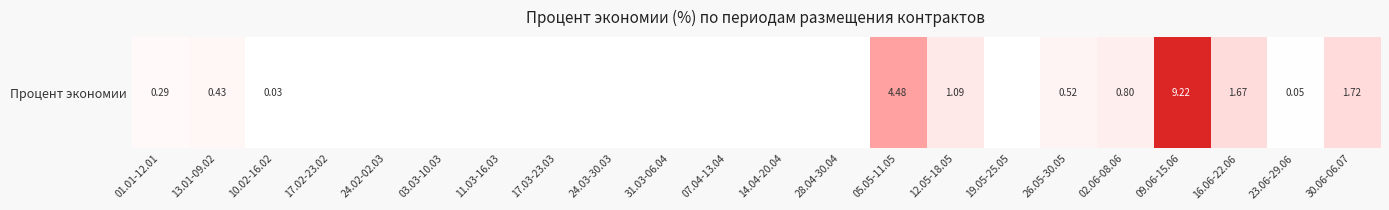

How many values are above zero?

11